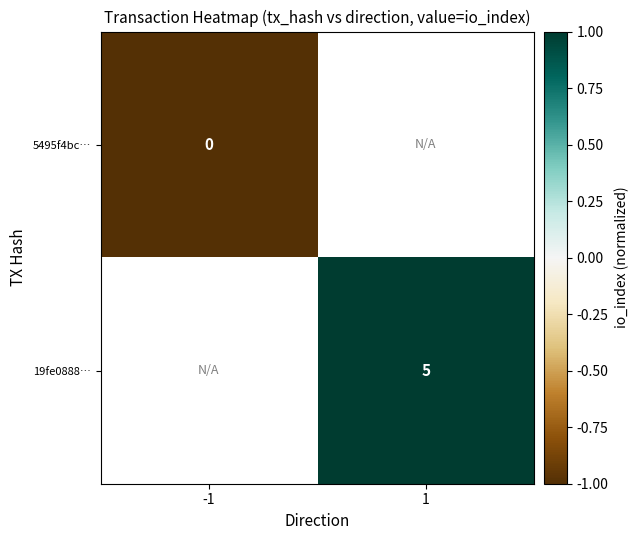

Count the number of categories in the chart.

2